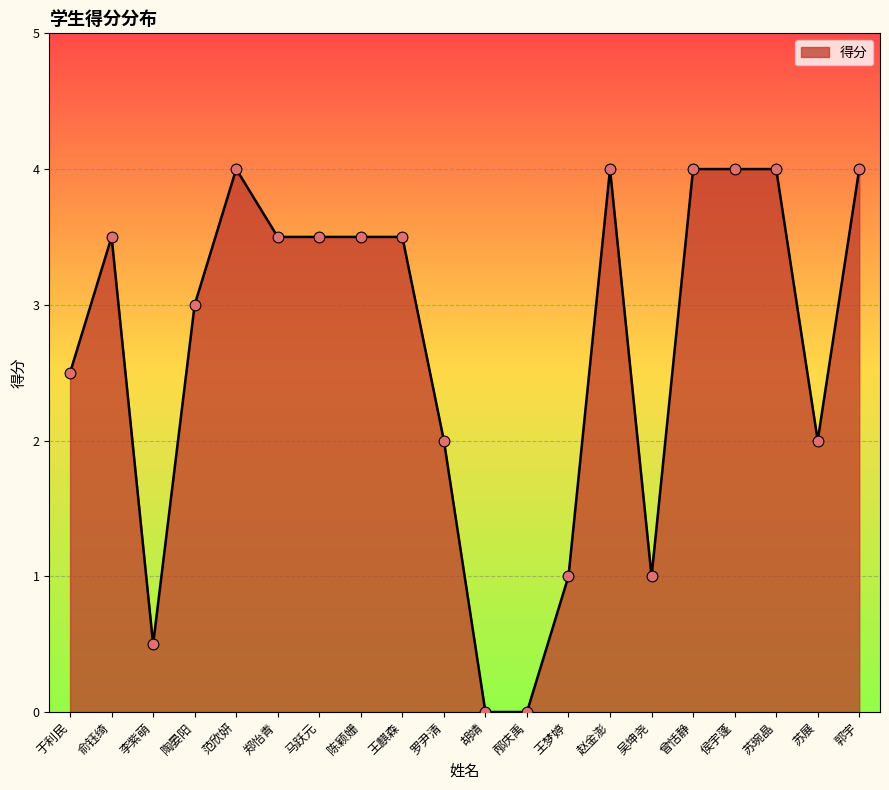

Between 俞钰绮 and 侯宇蓬, which is larger?

侯宇蓬